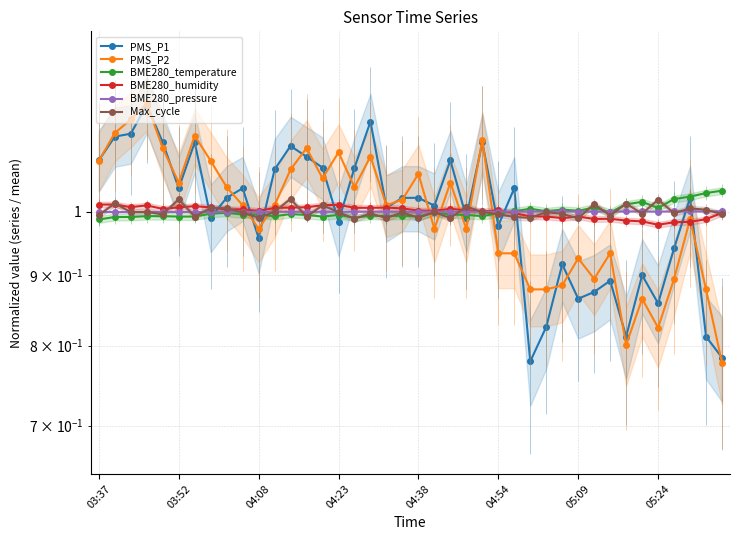

Which has a higher value, 15 or 22?

22